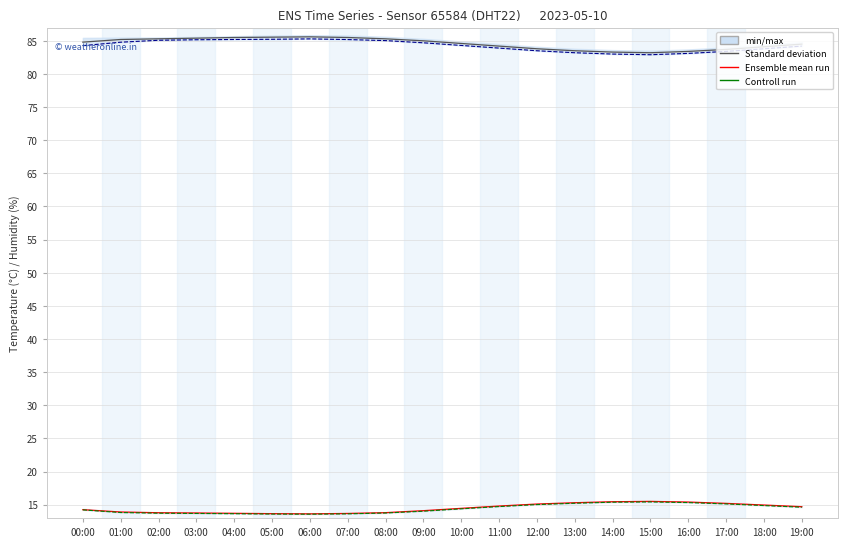

True or false: Ensemble mean run (humidity) and Ensemble mean run (temperature) intersect in this chart.

False